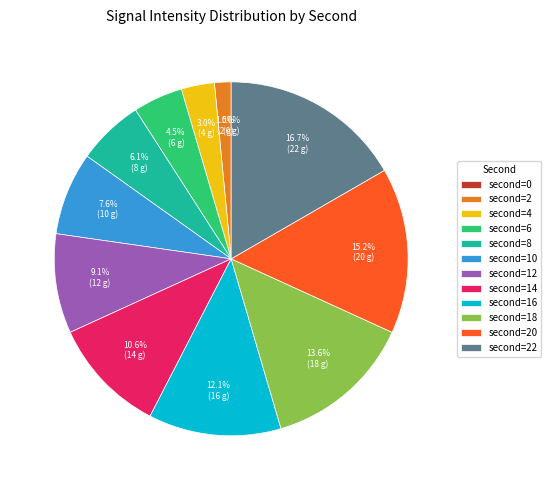

To the nearest percent, what is the difference between the 6 and 18 slice percentages?

9%